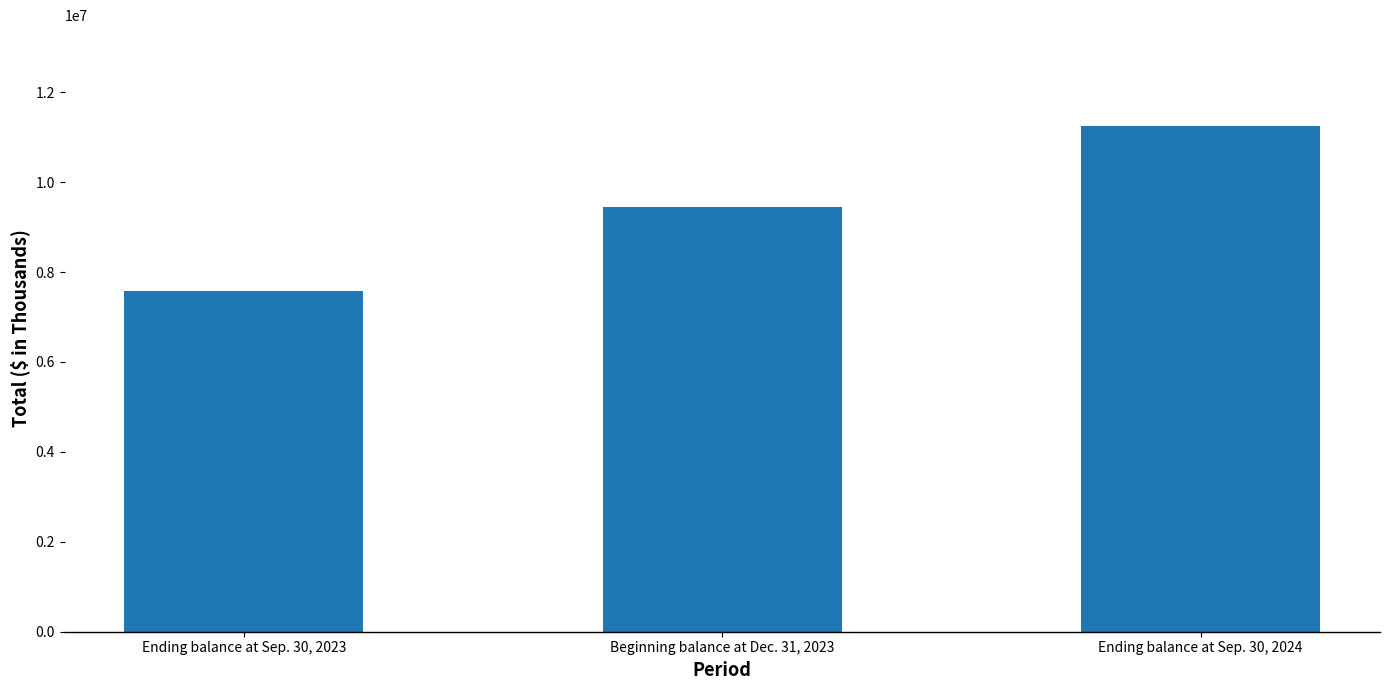

What is the average value?

9428720